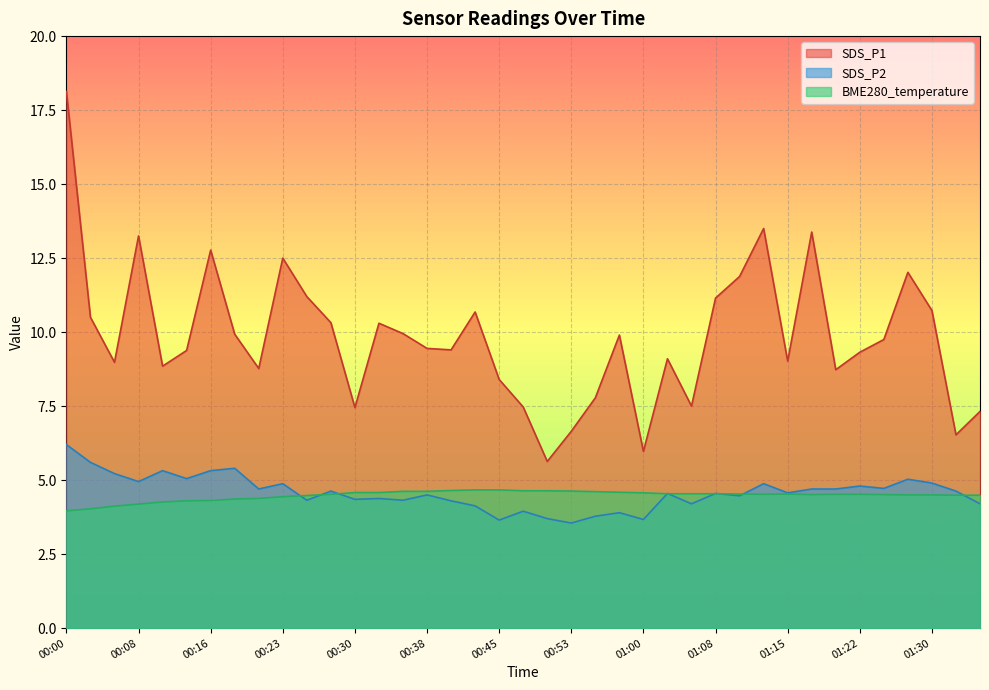

Which series has the largest range (max minus min)?

SDS_P1